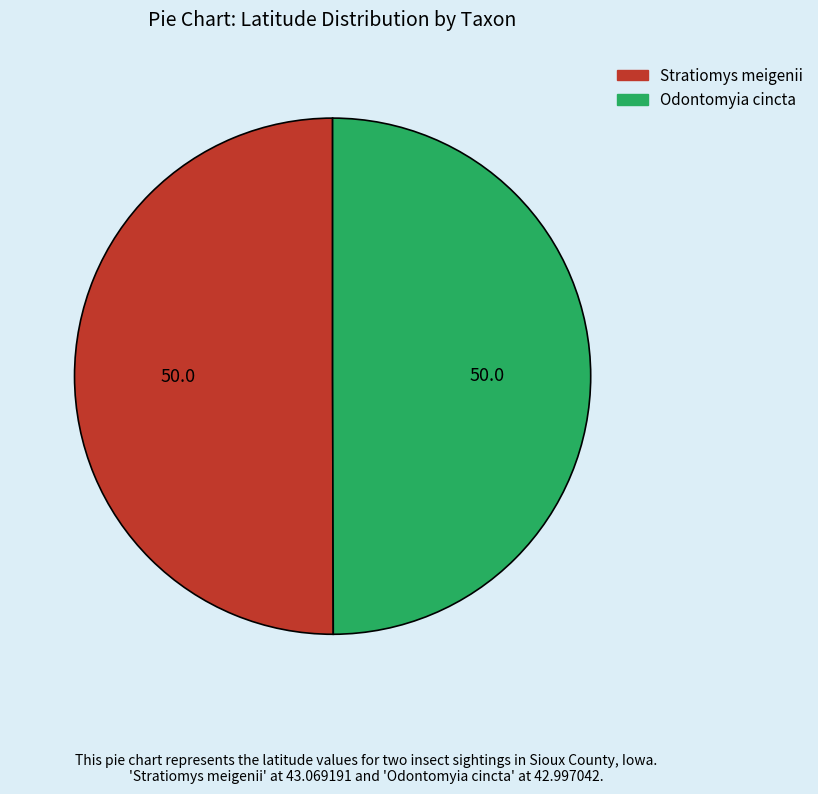

How many slices are in this pie chart?

2